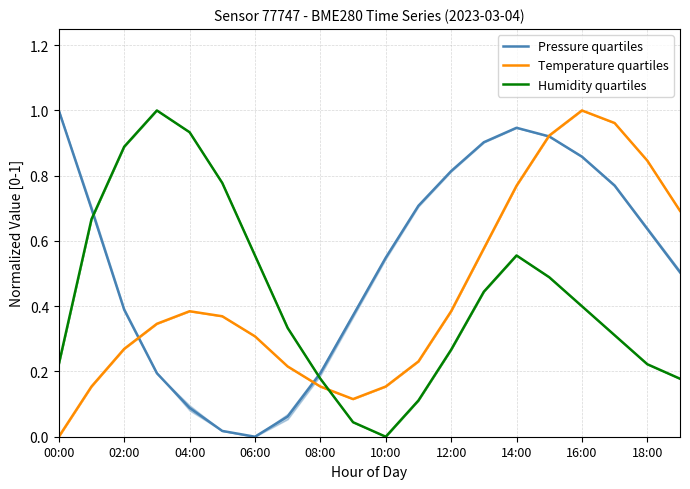

What is the difference between the second highest and second lowest values in the Humidity quartiles series?

0.9